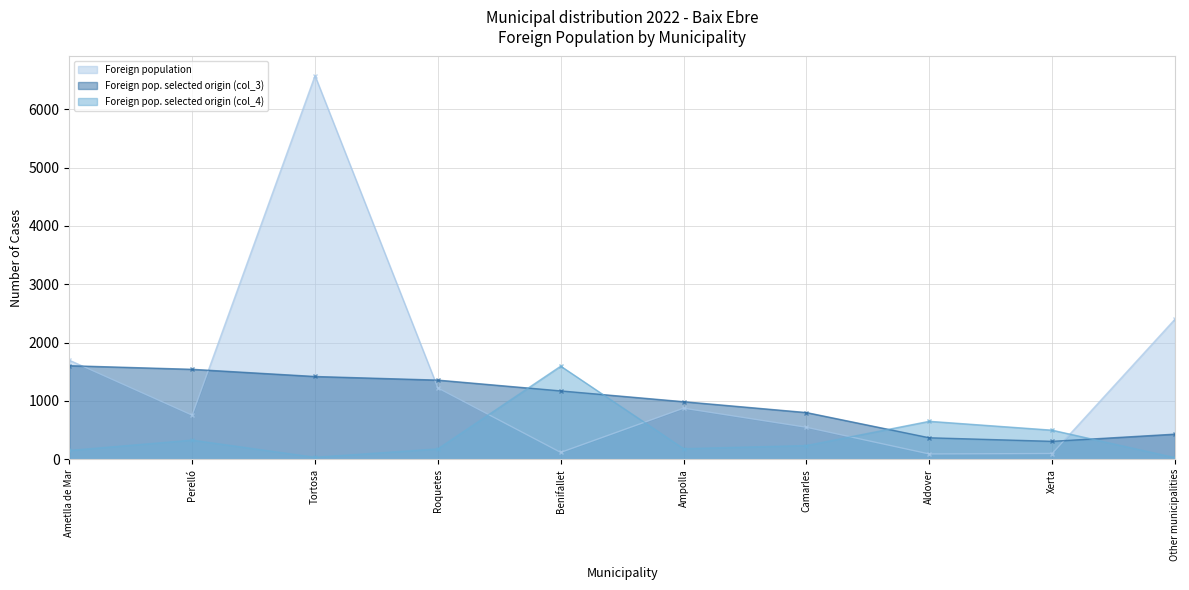

Is the value of Foreign pop. selected origin (col_3) at Ametlla de Mar greater than the value of Foreign population at Ametlla de Mar?

No